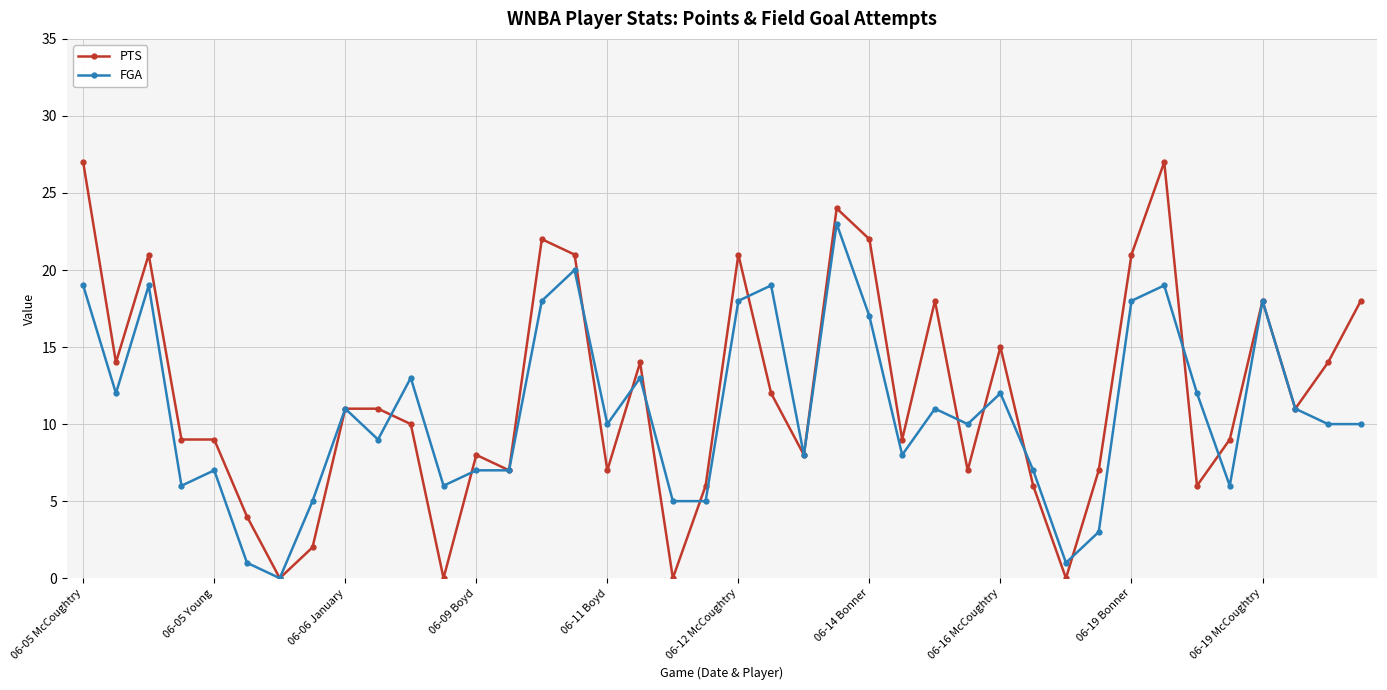

What is the highest value of the PTS series?

27